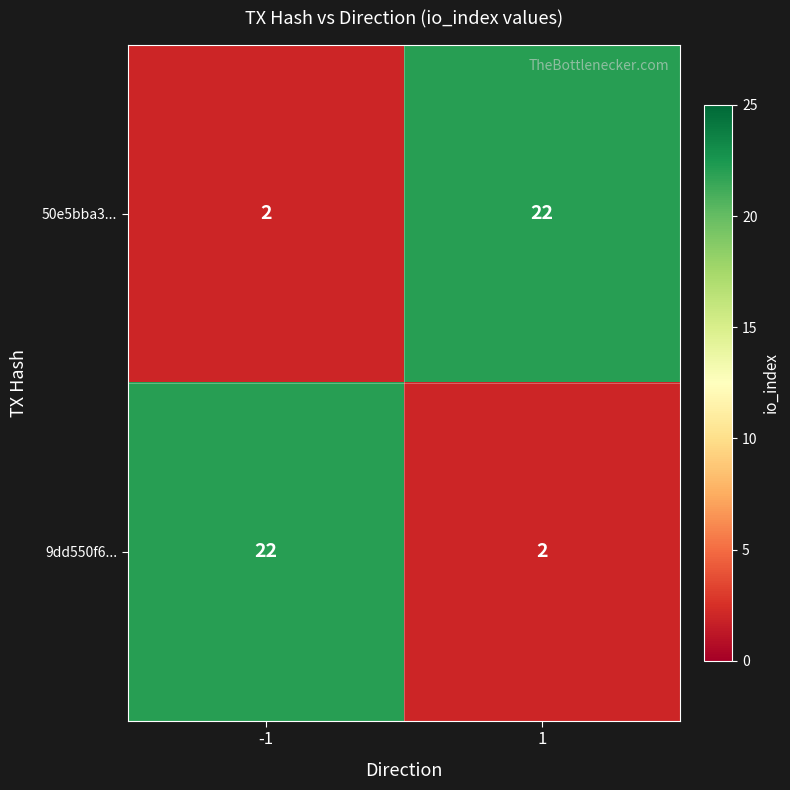

At 1, list the series in order from largest to smallest.

50e5bba3..., 9dd550f6...